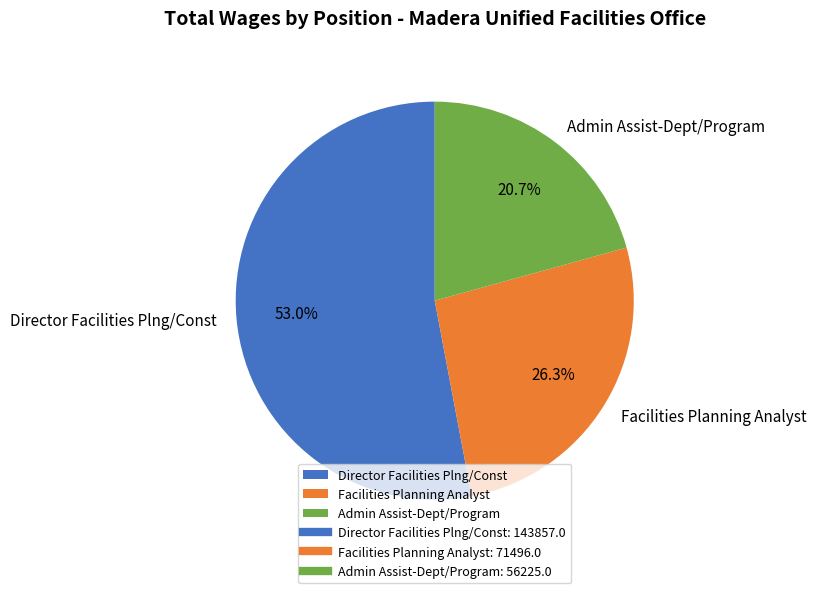

Between Director Facilities Plng/Const and Admin Assist-Dept/Program, which is larger?

Director Facilities Plng/Const